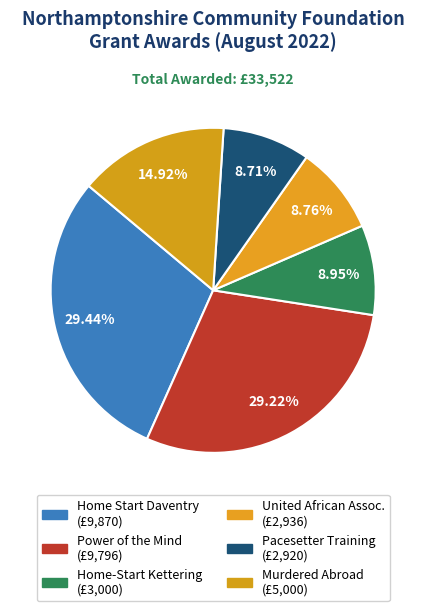

Count the number of slices in the pie.

6